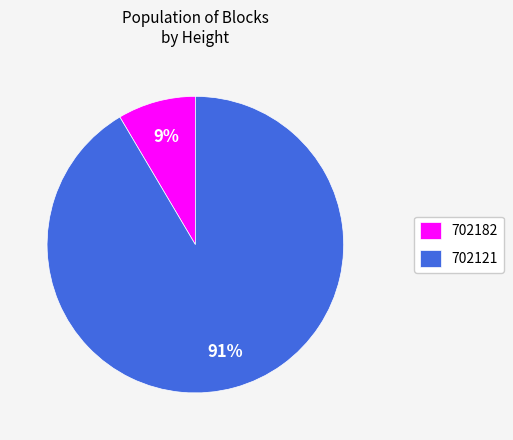

Is it true that 702121 is 83% of the pie?

False